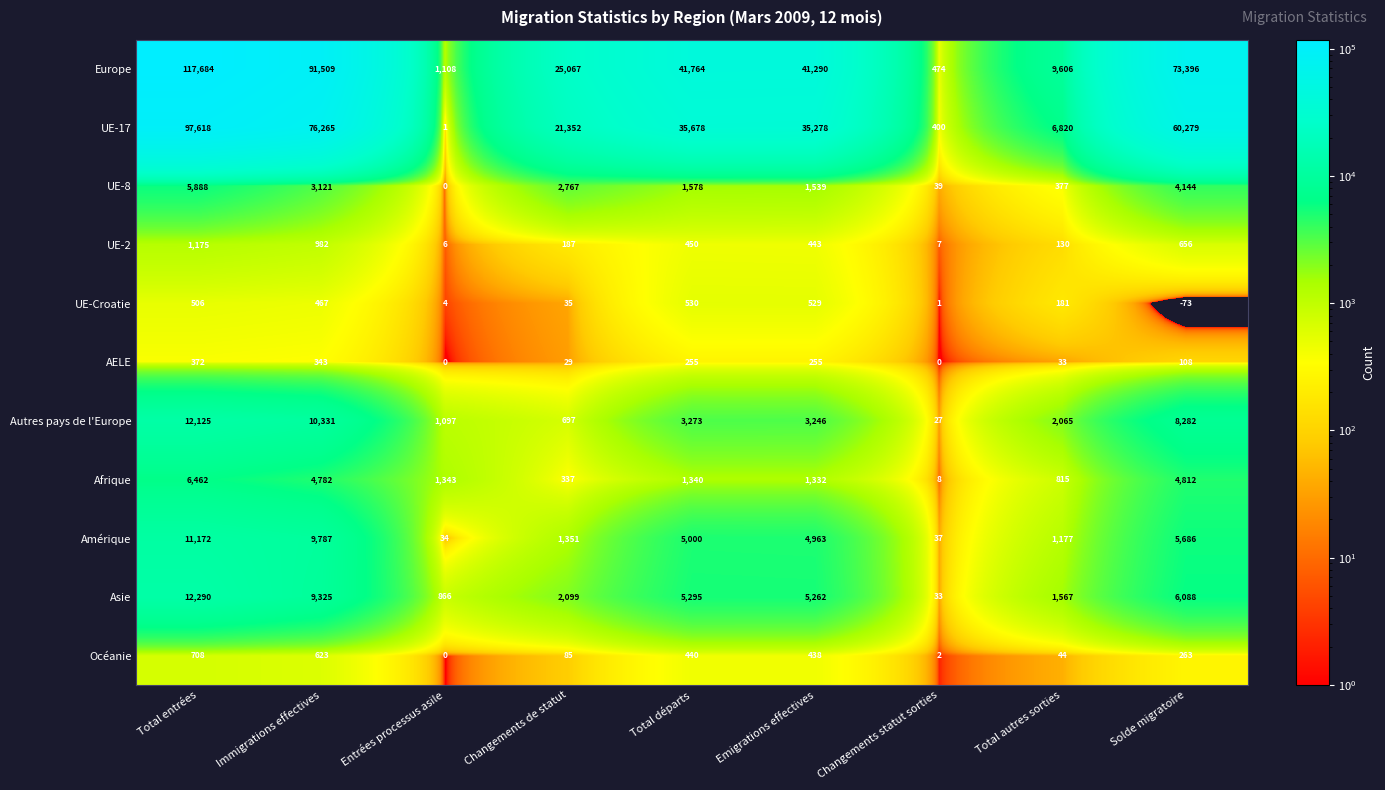

What is the smallest value displayed?

-73